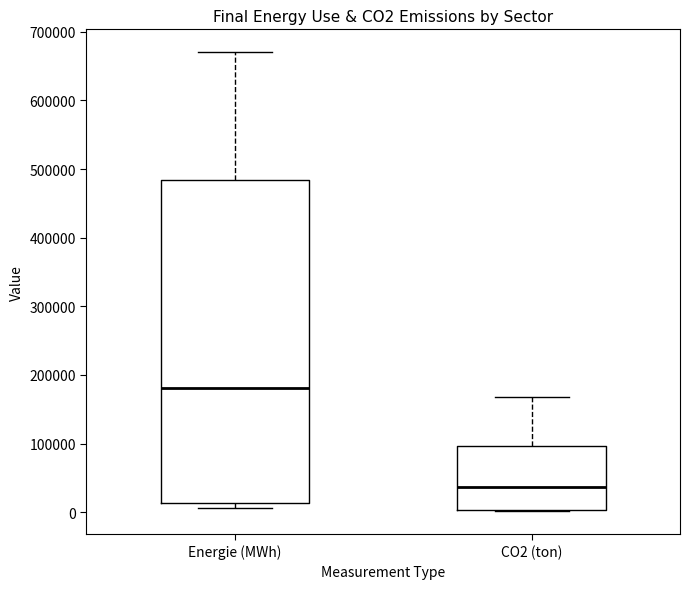

Reading left to right, read every box against the y-axis: the position of its median line, the range the box covers, and the ends of its whiskers. The values are not printed on the chart, so give them approximately, as read against the axis.

Energie (MWh): median 180000, box 10000 to 480000, whiskers 10000 (just below the box's lower edge) to 670000
CO2 (ton): median 40000, box 0 to 100000, whiskers 0 to 170000